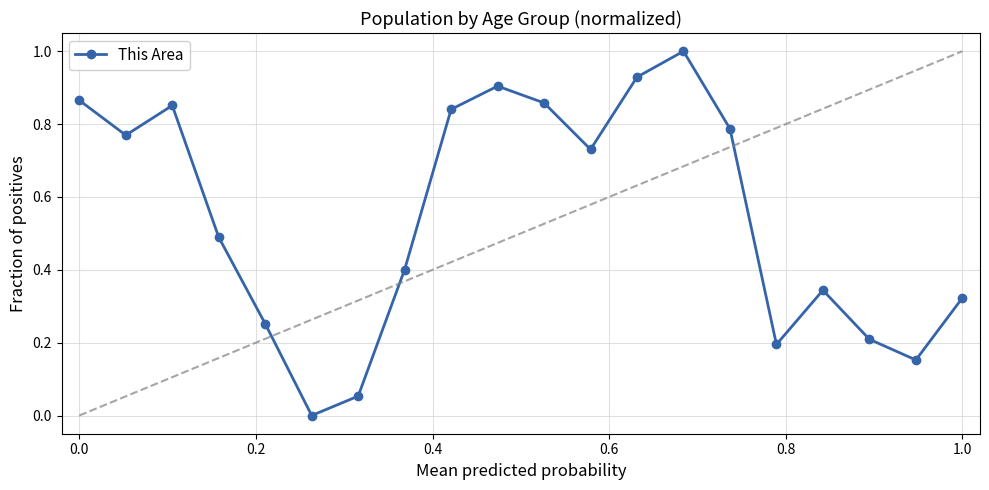

What is the sum of all values?

11.0